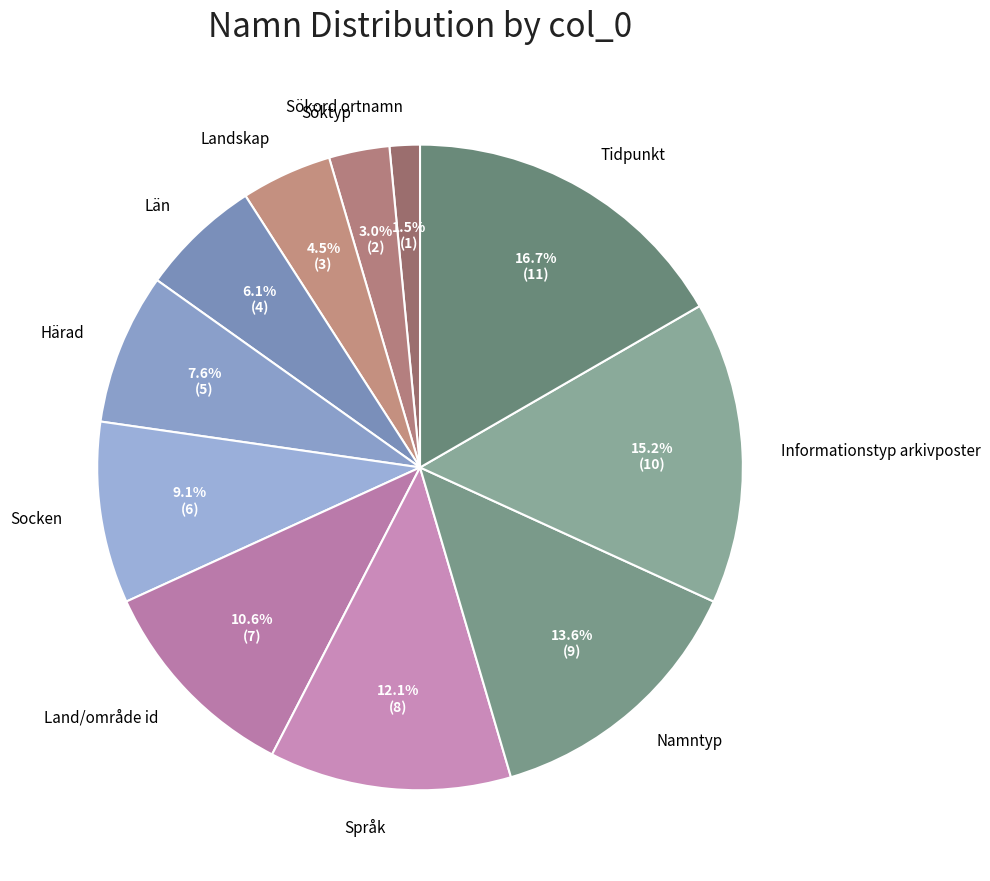

Between Härad and Län, which is larger?

Härad